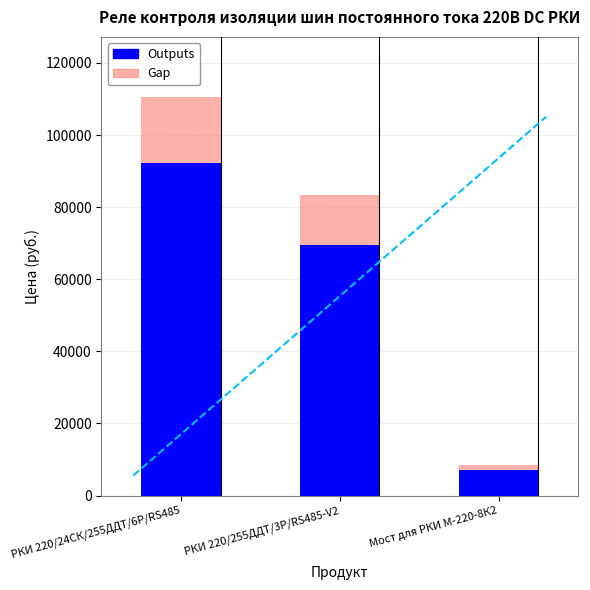

Reading left to right, list all the values displayed in this chart.

Gap: 110628	83424	8484
Outputs: 92190	69520	7070